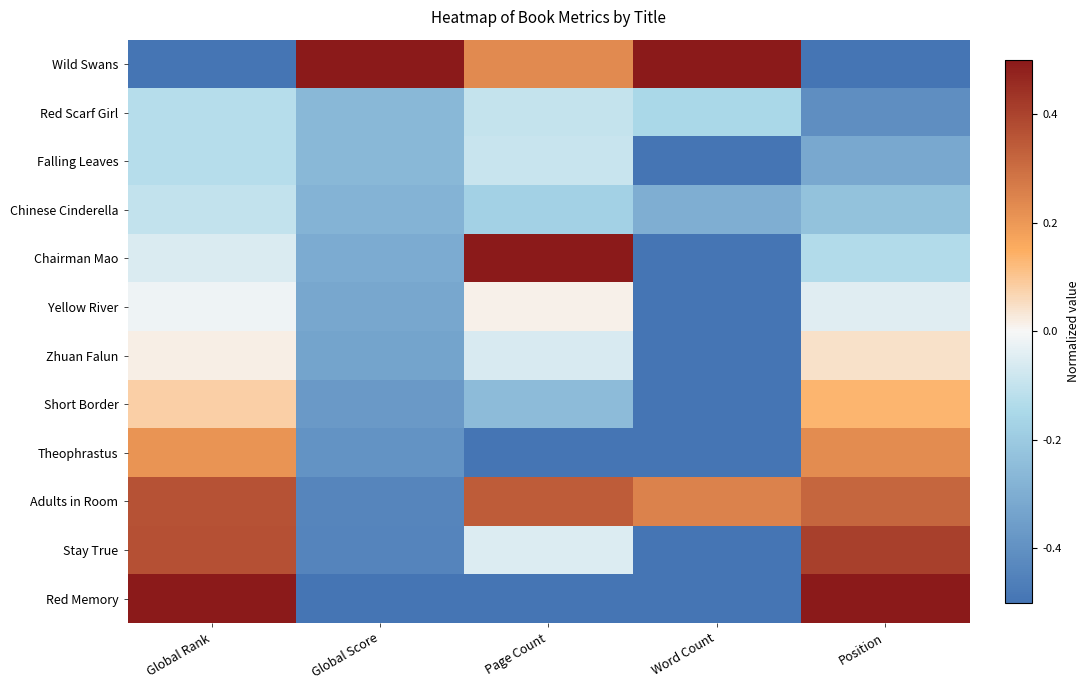

At how many categories does at least one series exceed 0?

5